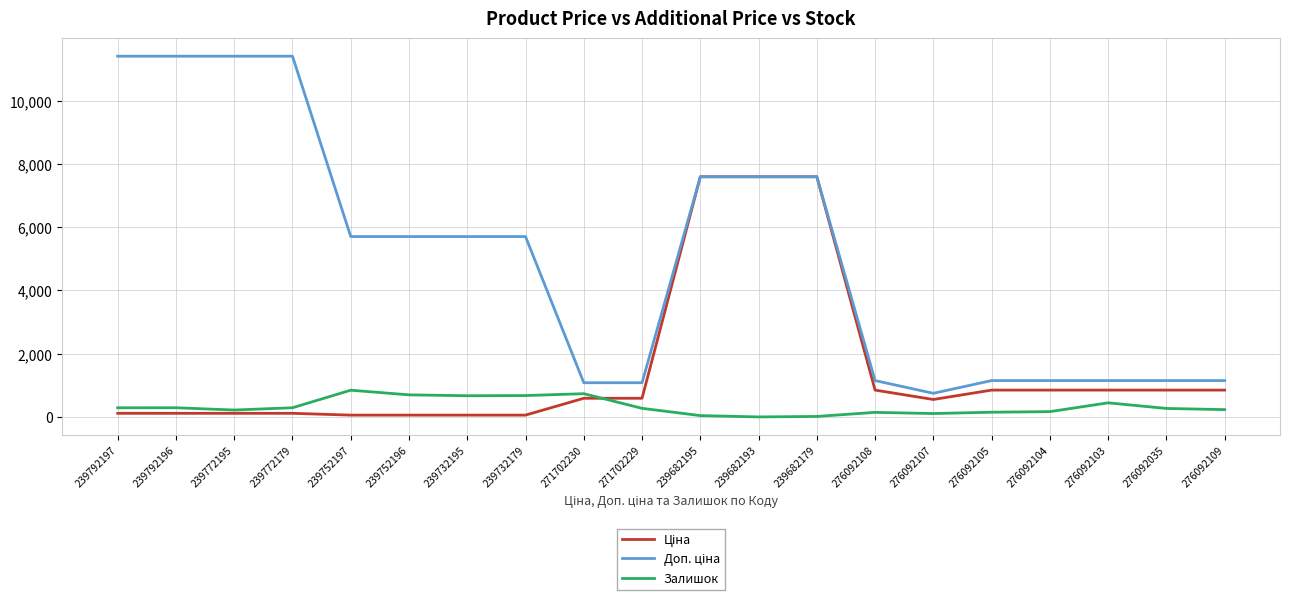

What is the total value across all series at 239792196?

11814.1